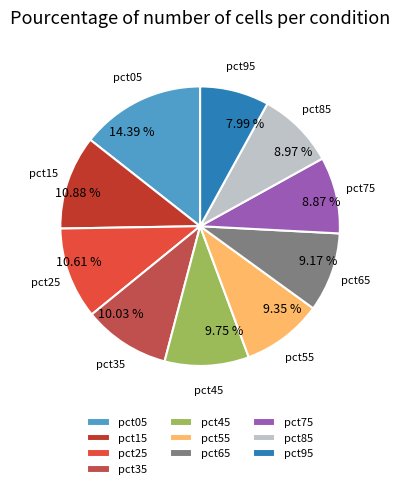

What is the largest slice in the pie chart?

pct05